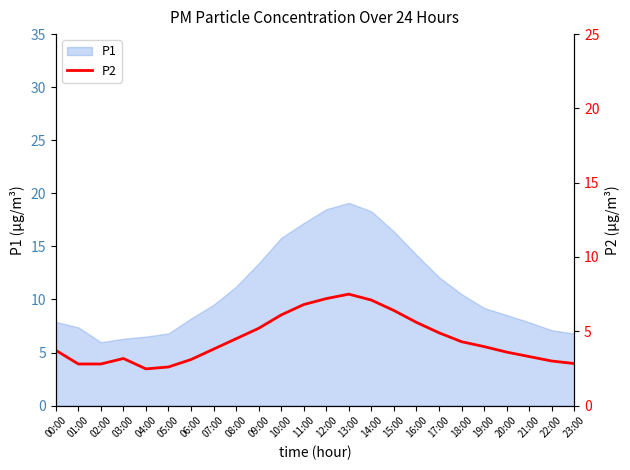

The value of P1 at 13:00 is 5.2. True or false?

False